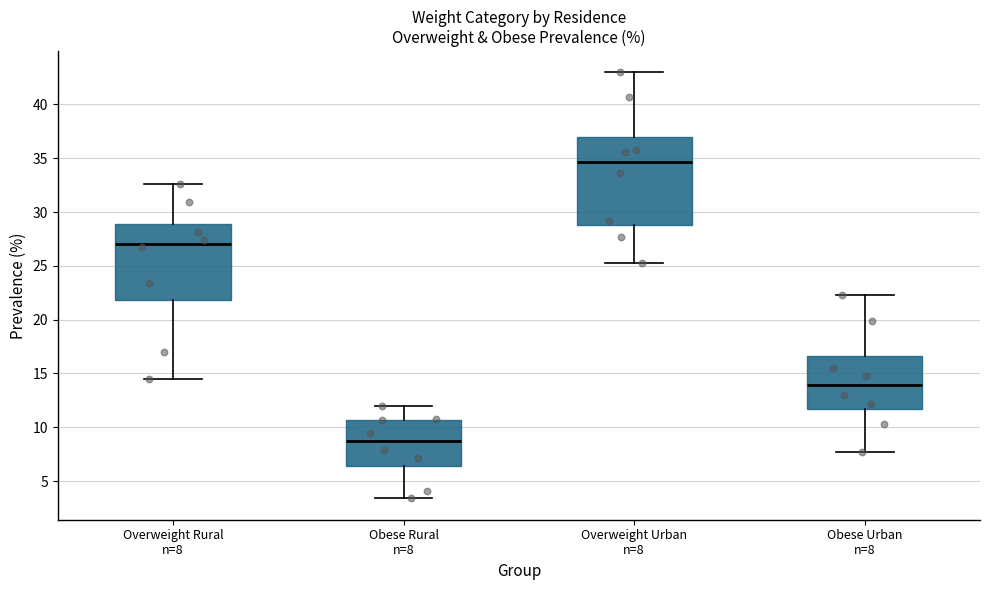

Reading left to right, read every box against the y-axis: the position of its median line, the range the box covers, and the ends of its whiskers. The values are not printed on the chart, so give them approximately, as read against the axis.

Overweight Rural n=8: median 27.0, box 22.0 to 29.0, whiskers 14.5 to 32.5
Obese Rural n=8: median 8.5, box 6.5 to 10.5, whiskers 3.5 to 12.0
Overweight Urban n=8: median 34.5, box 29.0 to 37.0, whiskers 25.5 to 43.0
Obese Urban n=8: median 14.0, box 11.5 to 16.5, whiskers 7.5 to 22.5